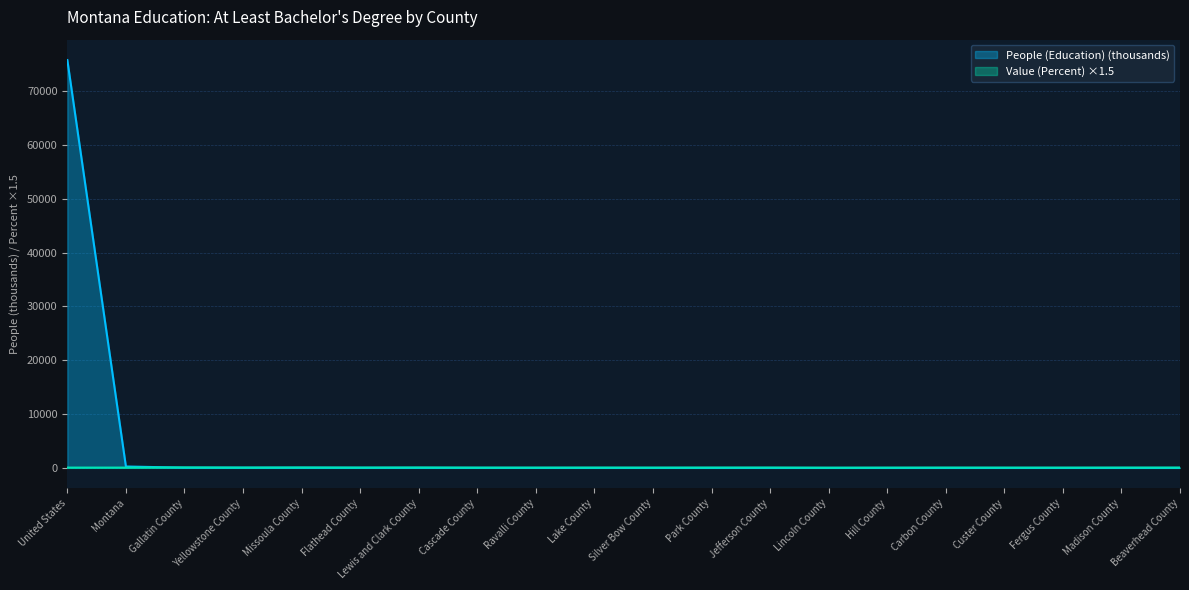

At which category is the sum across all series the highest?

United States